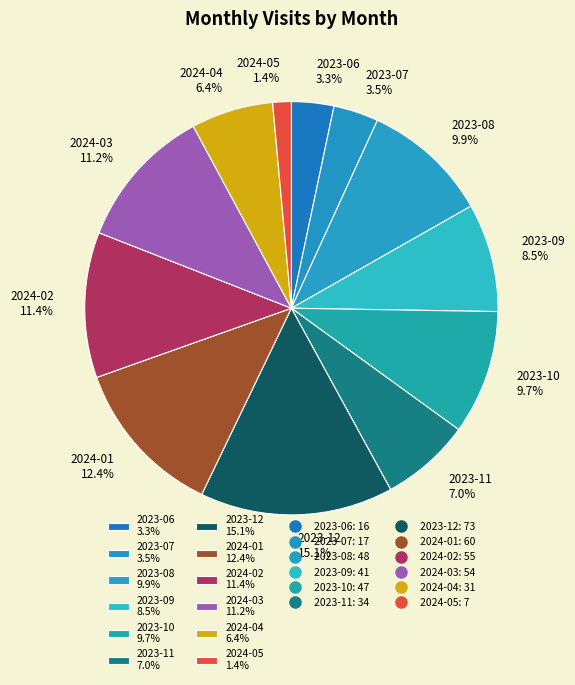

How many slices are in this pie chart?

12